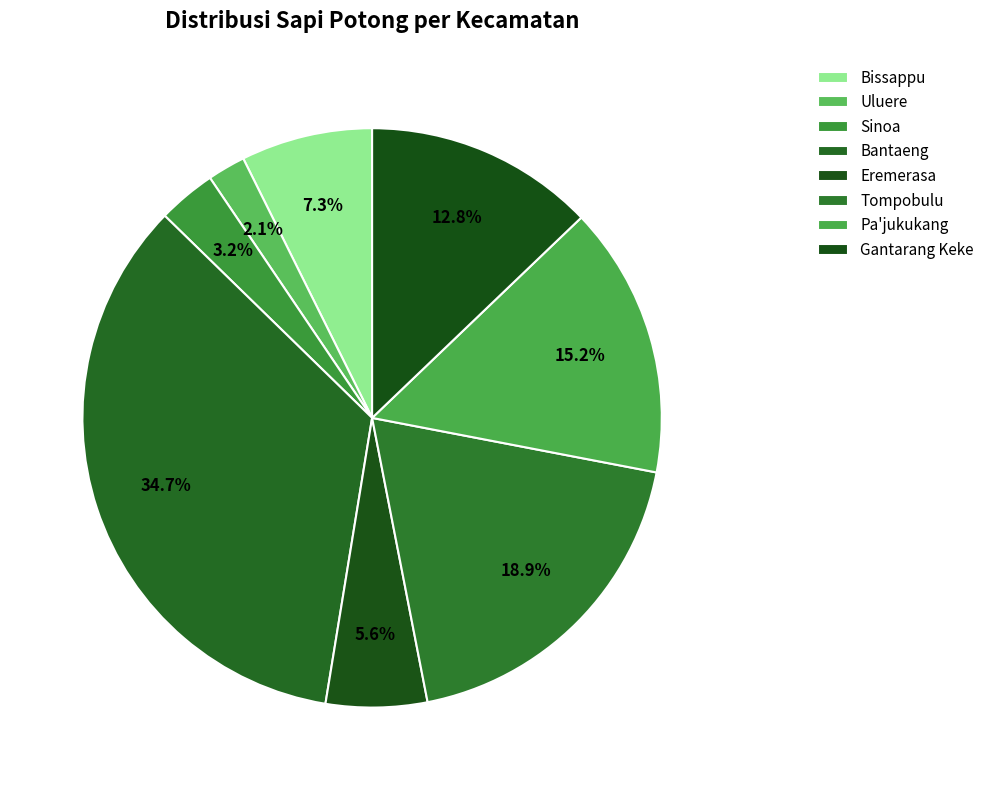

Which category has the biggest portion of the pie?

Bantaeng